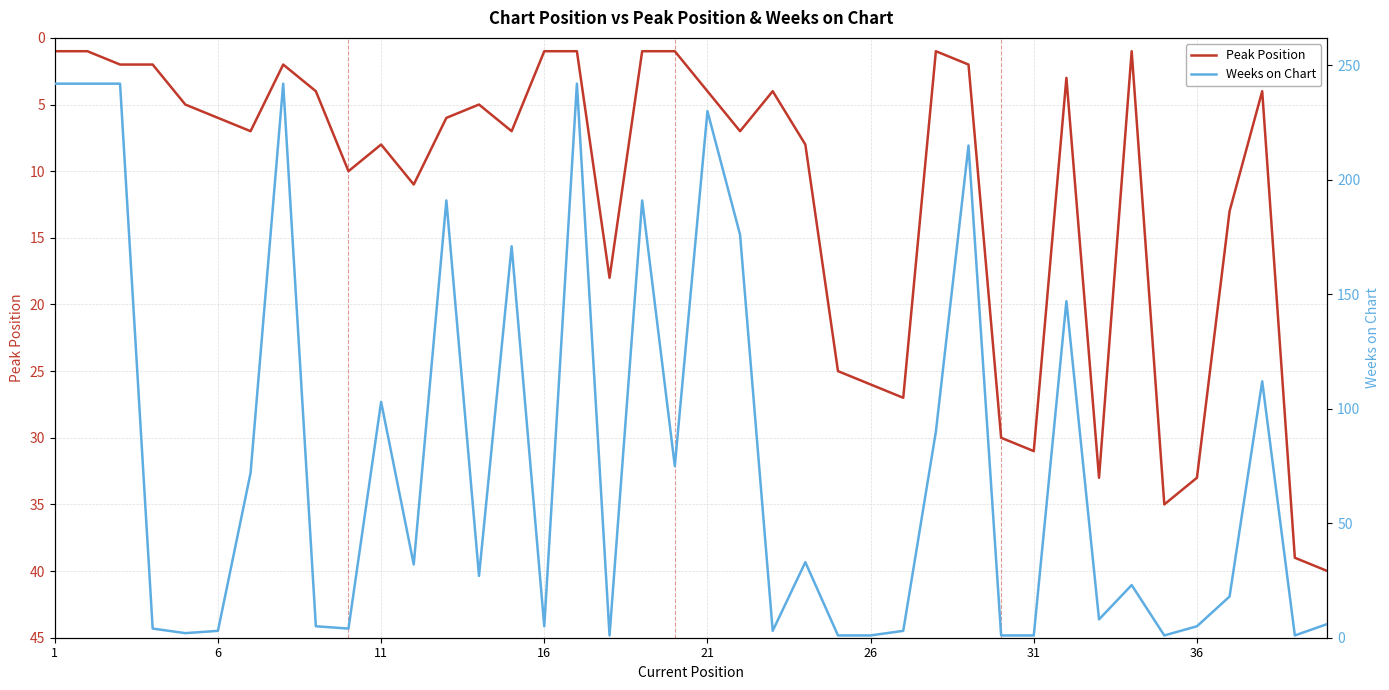

At how many categories does at least one series exceed 45?

17